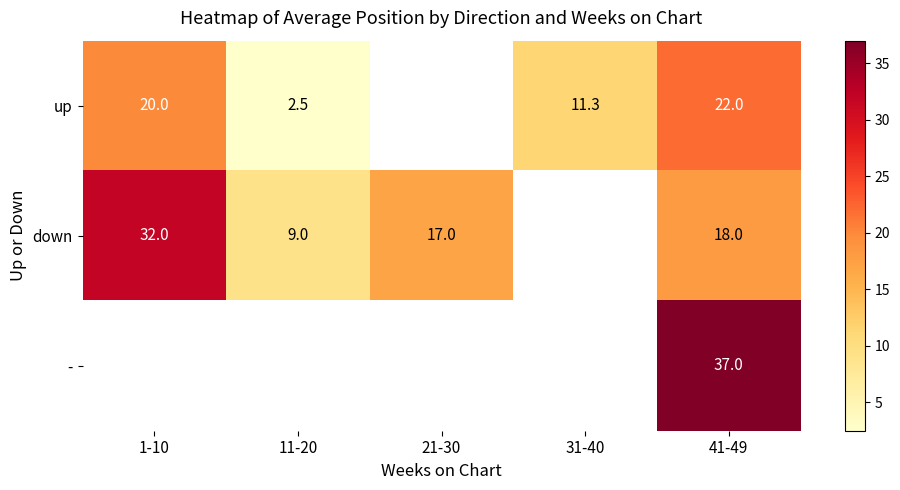

True or false: up has a value of 22.0 at 41-49.

True